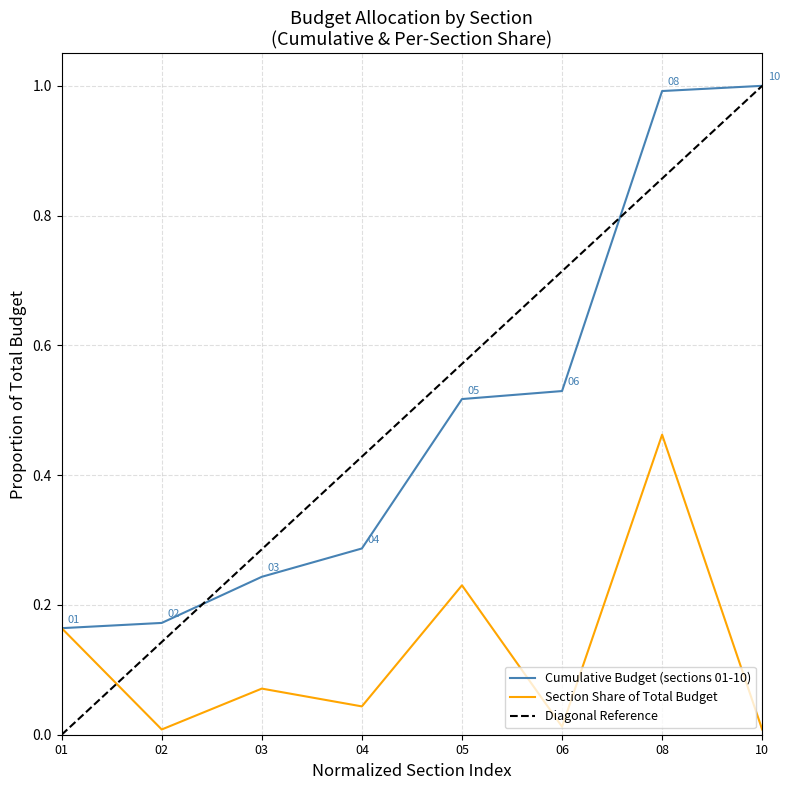

The value of Section Share of Total Budget at 10 is 0.0. True or false?

True